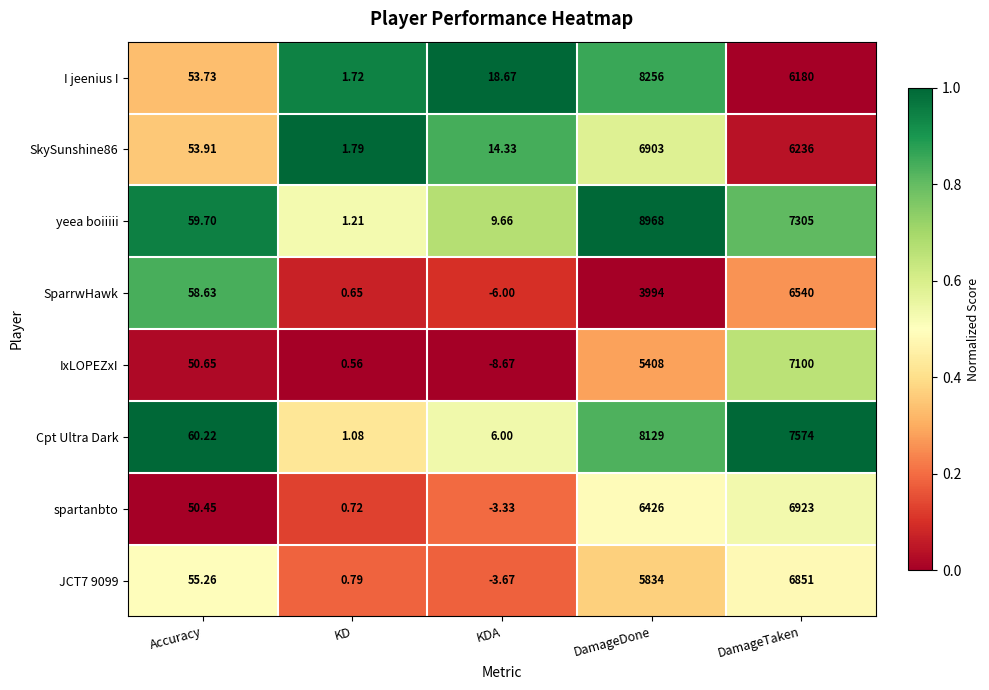

What is the spread (max minus min) of values at DamageTaken?

1394.0